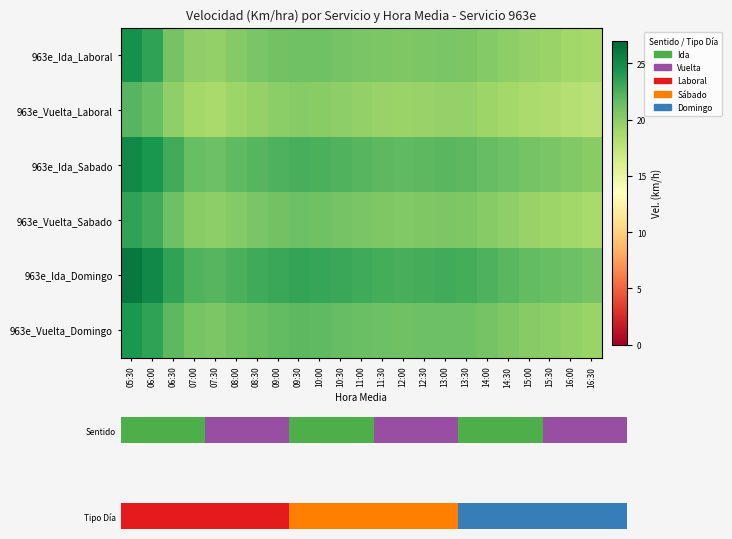

Is it true that 963e_Vuelta_Laboral equals 5.3 at 14:00?

False